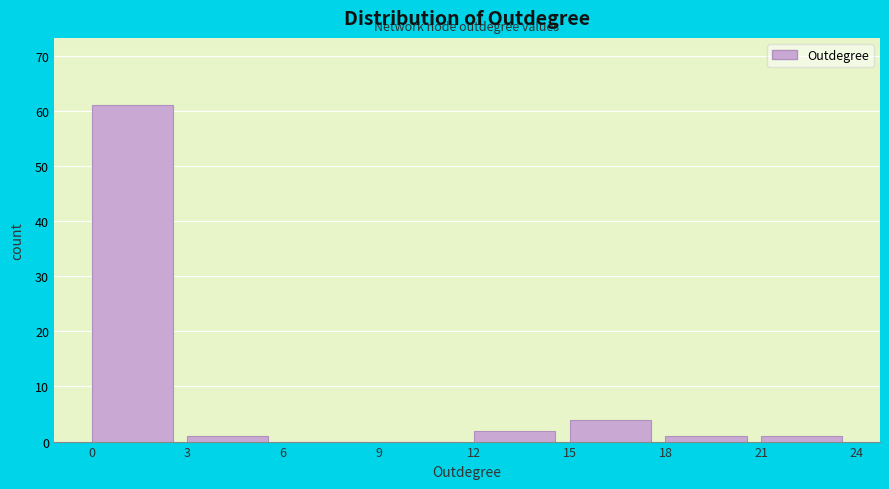

What is the height of the bar covering 18 to 21 on the x-axis? The values are not printed on the chart, so give them approximately, as read against the axis.

1